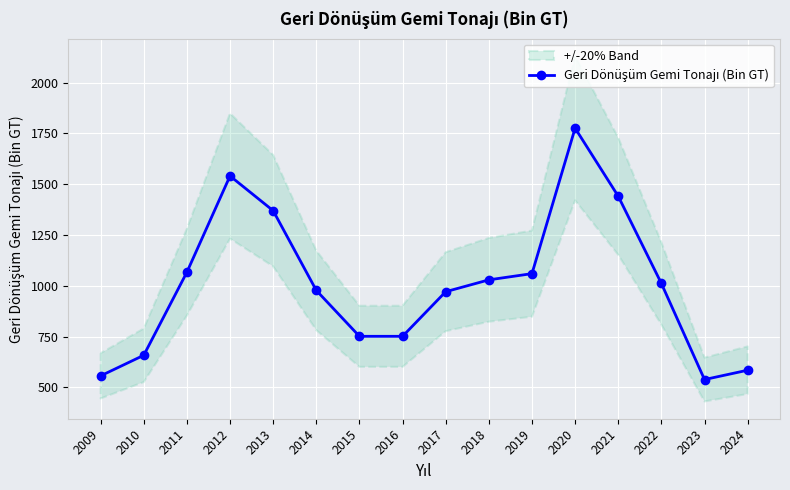

Reading left to right, extract all data points from this chart.

557.2	658.5	1067.4	1540.8	1369.9	977.7	751.8	751.8	971.3	1029.6	1060.2	1776.0	1441.0	1012.0	539.0	585.0